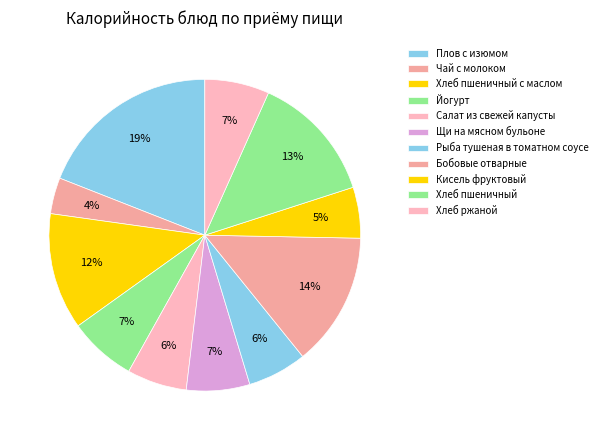

Rank the categories by value from highest to lowest.

Плов с изюмом, Бобовые отварные, Хлеб пшеничный, Хлеб пшеничный с маслом, Йогурт, Хлеб ржаной, Щи на мясном бульоне, Салат из свежей капусты, Рыба тушеная в томатном соусе, Кисель фруктовый, Чай с молоком